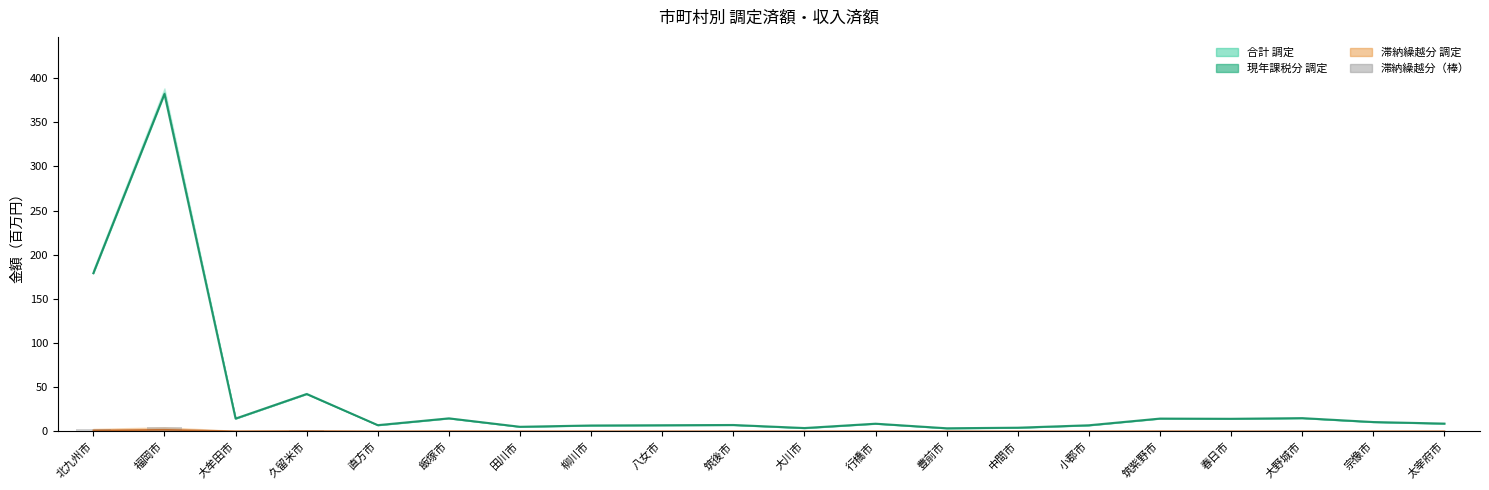

At which category is the sum across all series the highest?

福岡市